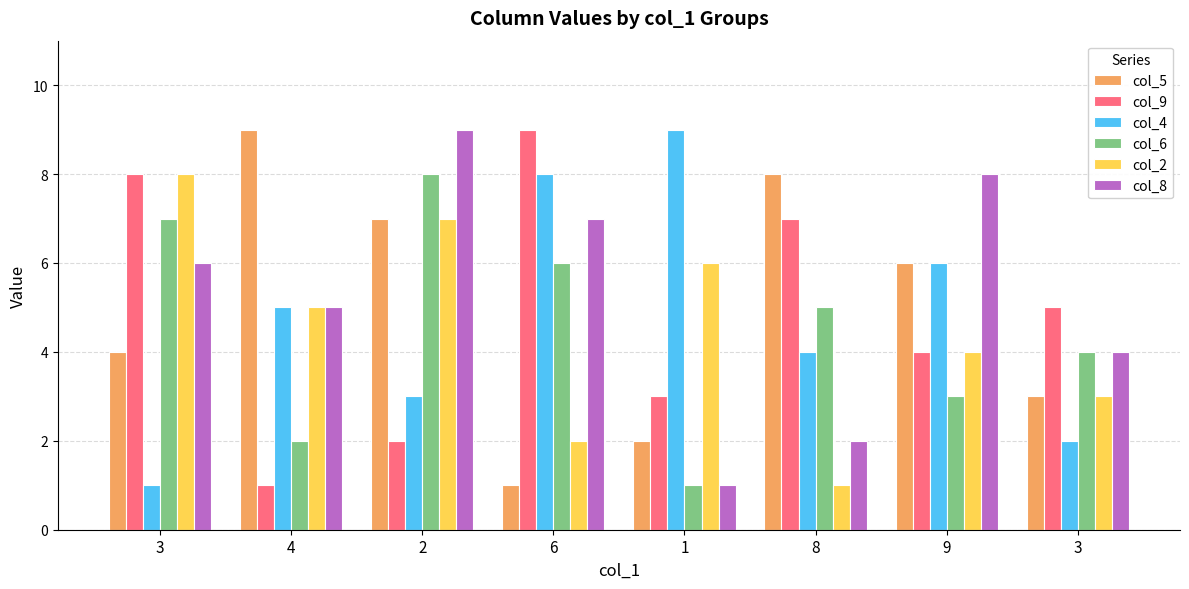

What is the difference between the col_6 values at 1 and 9?

2